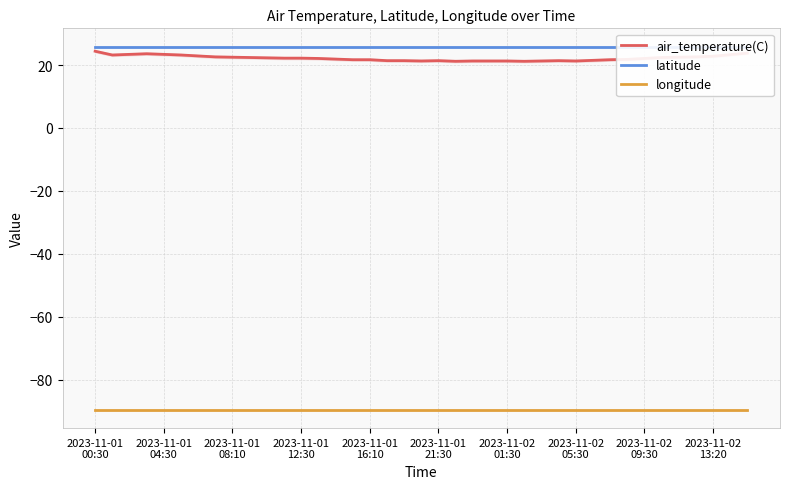

At 29, list the series in order from largest to smallest.

latitude, air_temperature(C), longitude